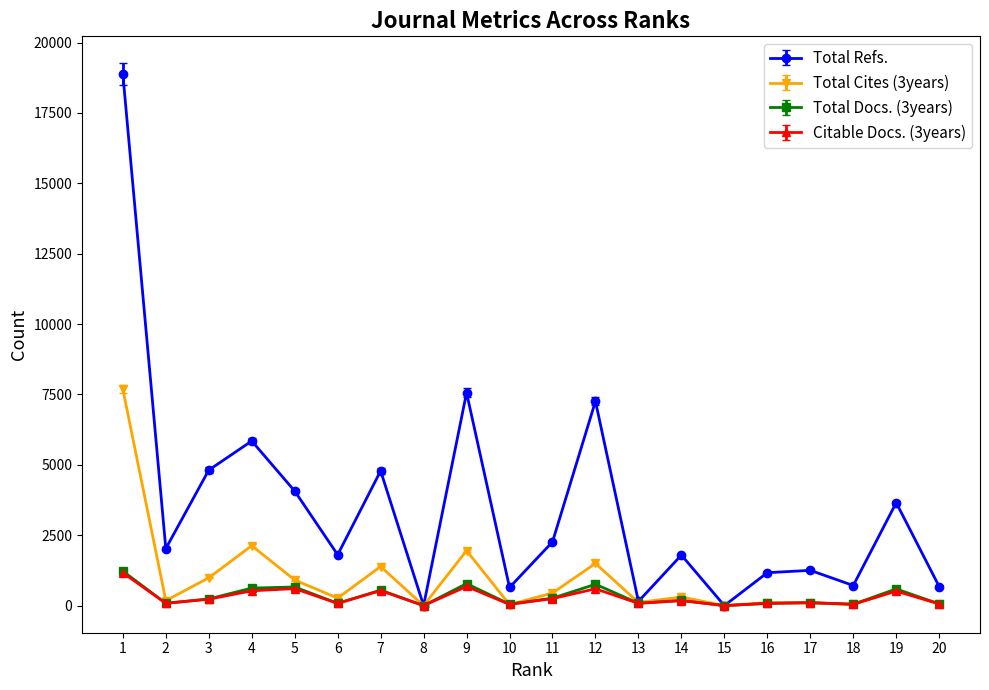

Is the value of Total Docs. (3years) at 11 greater than the value of Total Cites (3years) at 3?

No